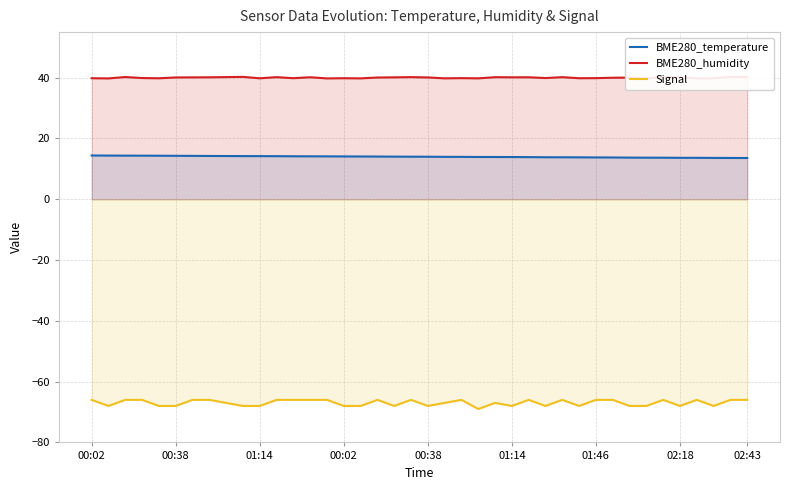

At how many categories does at least one series exceed -29?

40